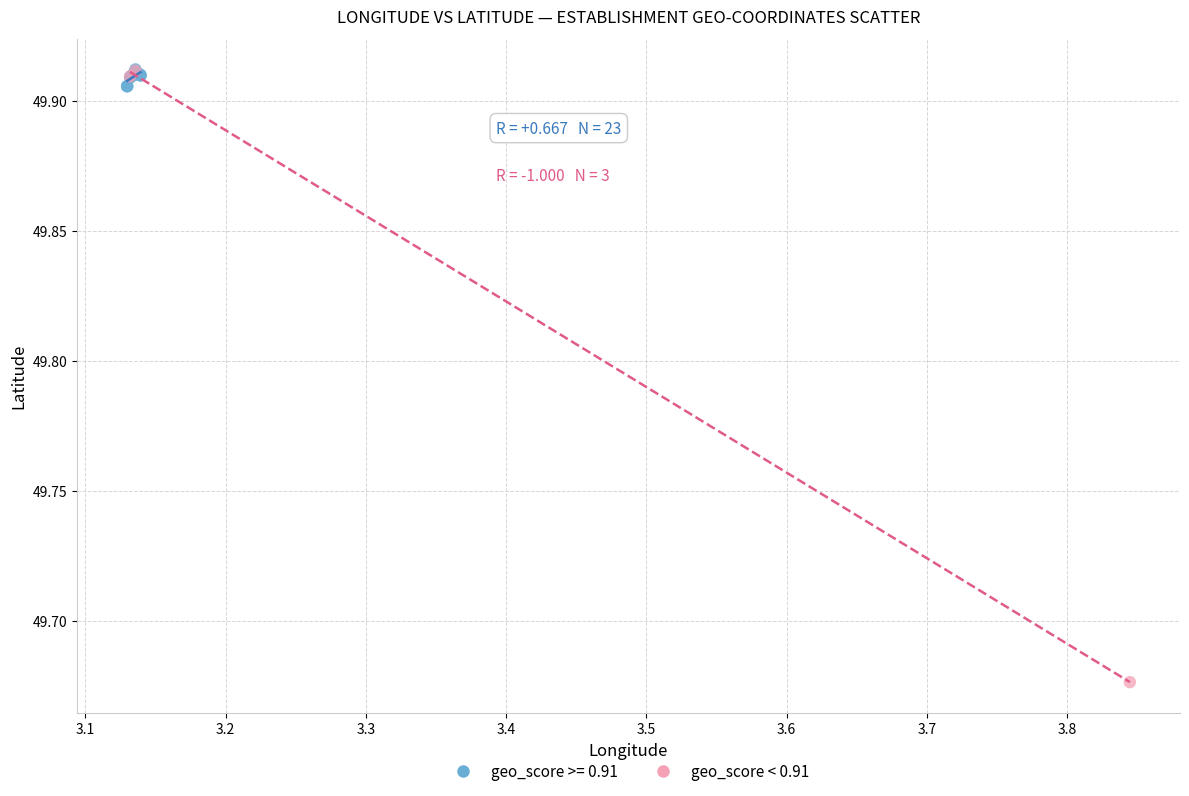

Which series reaches the minimum Y coordinate?

geo_score < 0.91